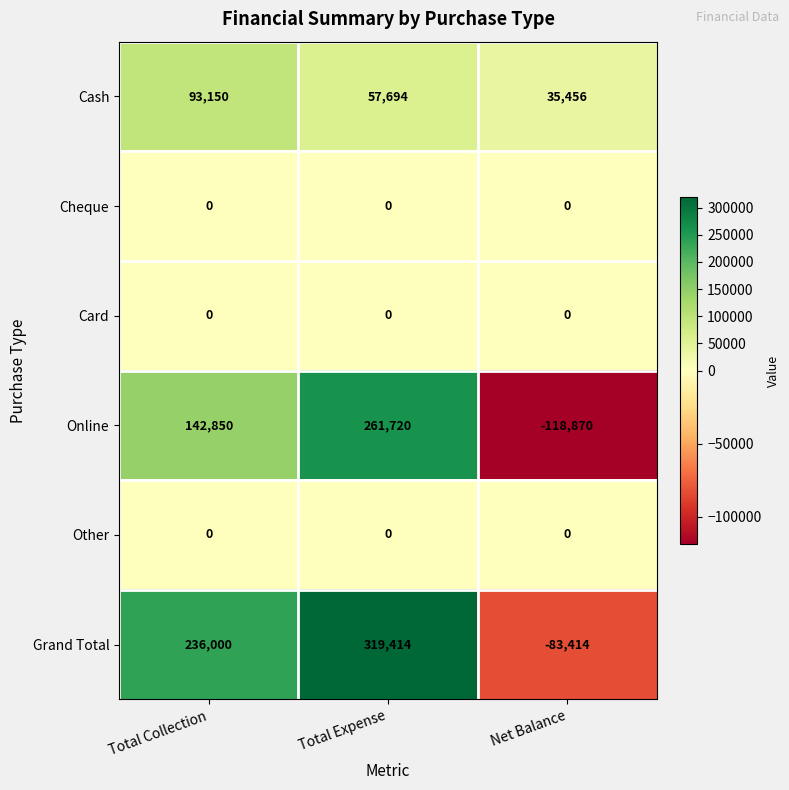

At which label does Cash first exceed 57694?

Total Collection